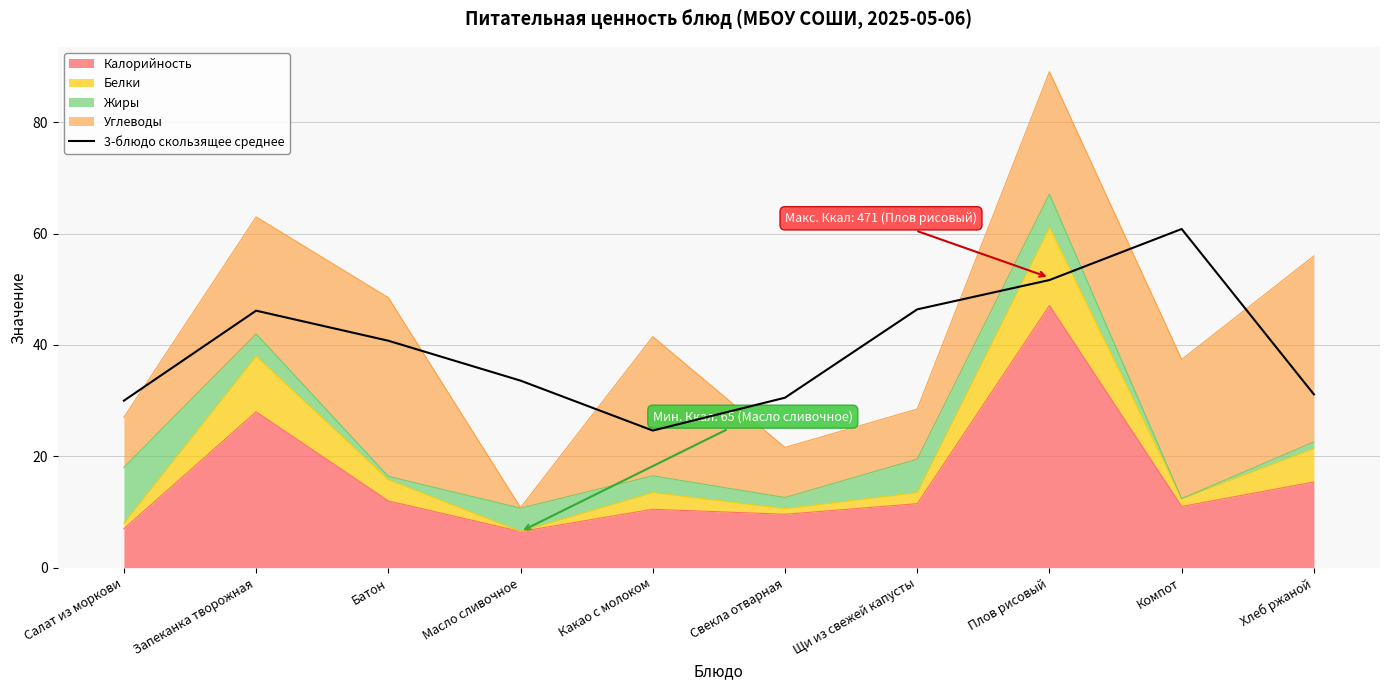

At which label is the value closest to 42?

Батон